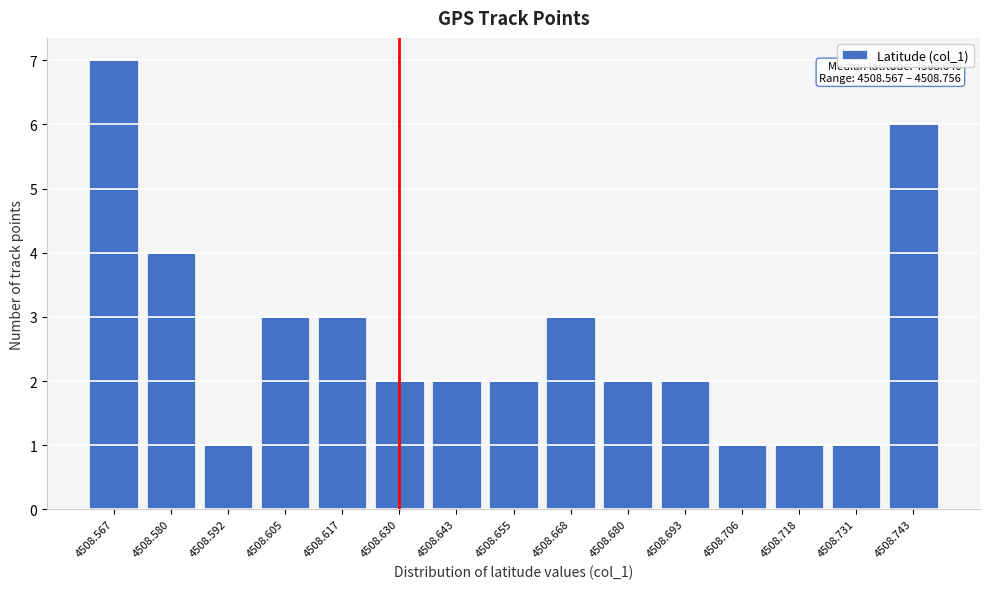

Reading left to right, extract all data points from this chart.

7	4	1	3	3	2	2	2	3	2	2	1	1	1	6